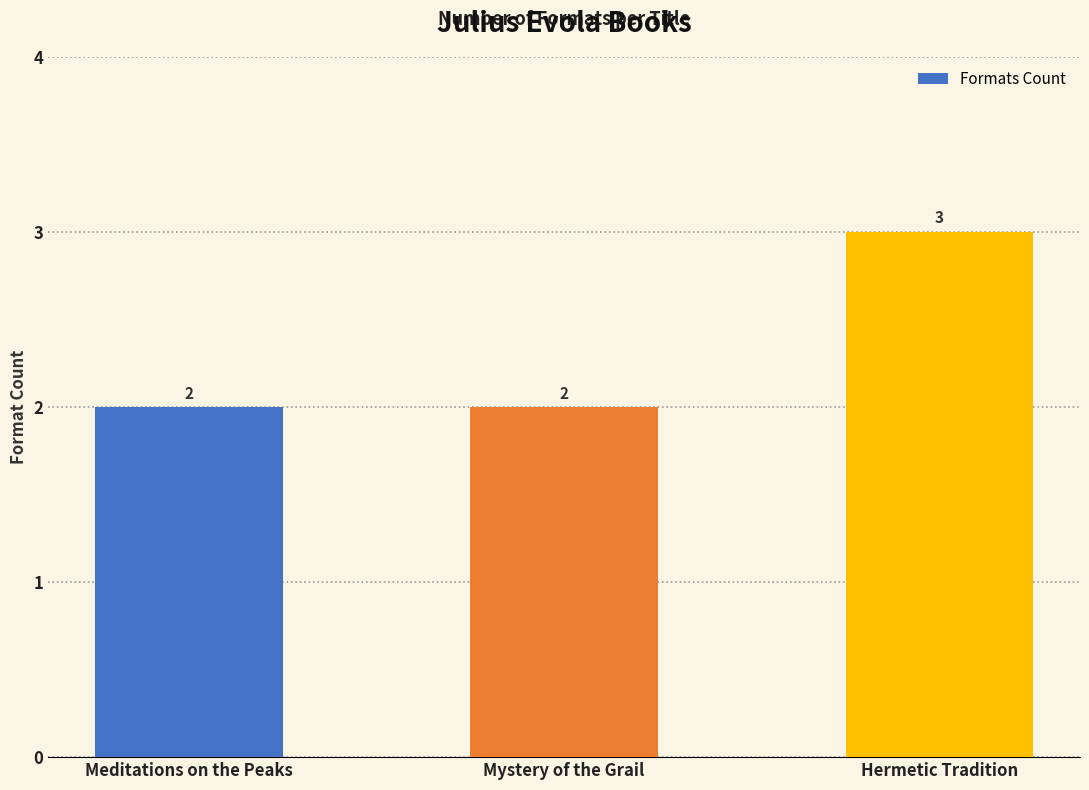

Reading left to right, transcribe all the data shown in this chart.

Meditations on the Peaks=2	Mystery of the Grail=2	Hermetic Tradition=3